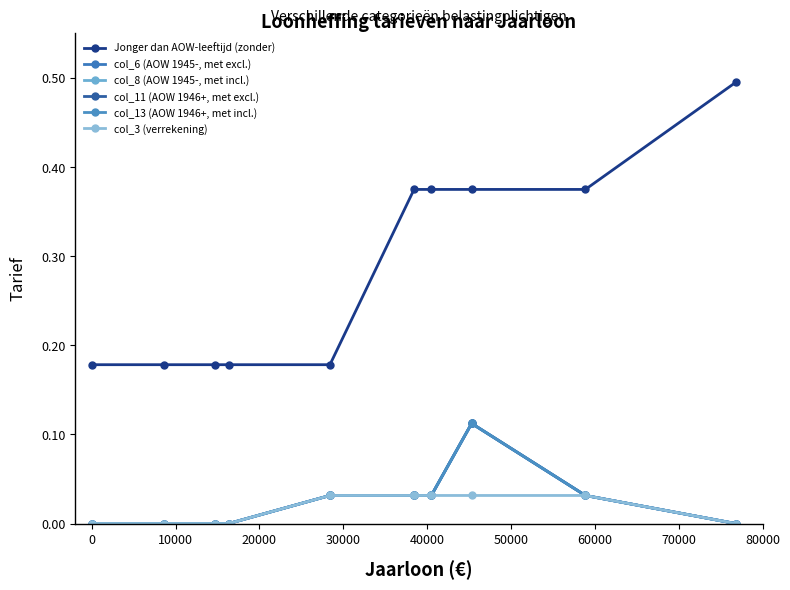

Does the chart have visible grid lines?

No